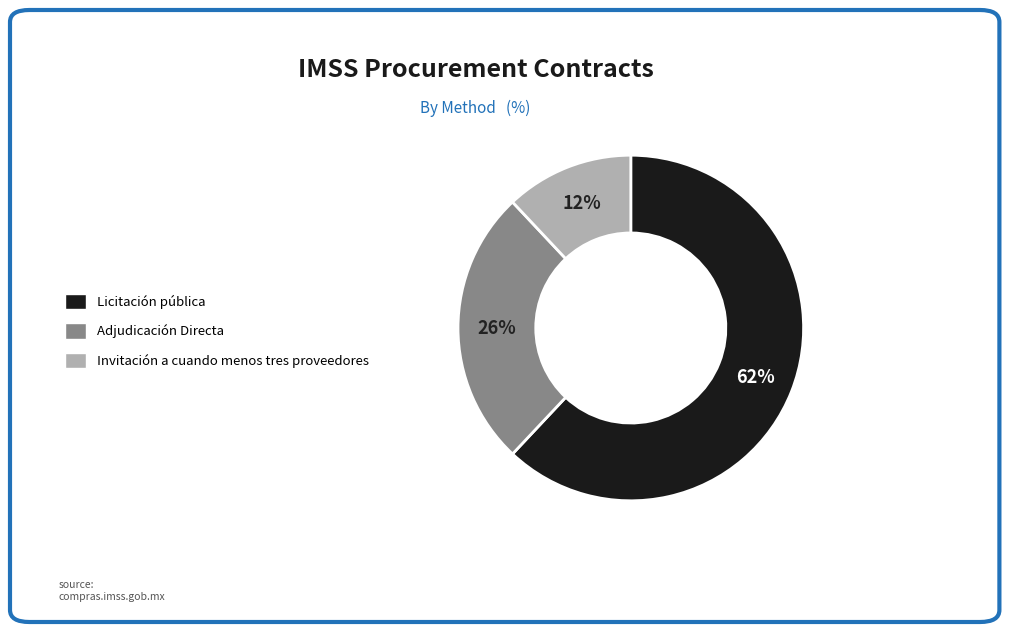

How many slices are in this pie chart?

3